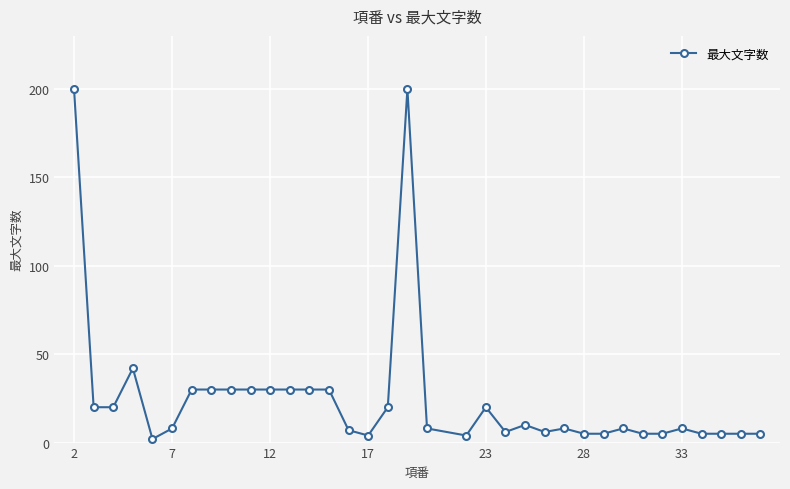

What is the difference between the maximum and minimum values?

198